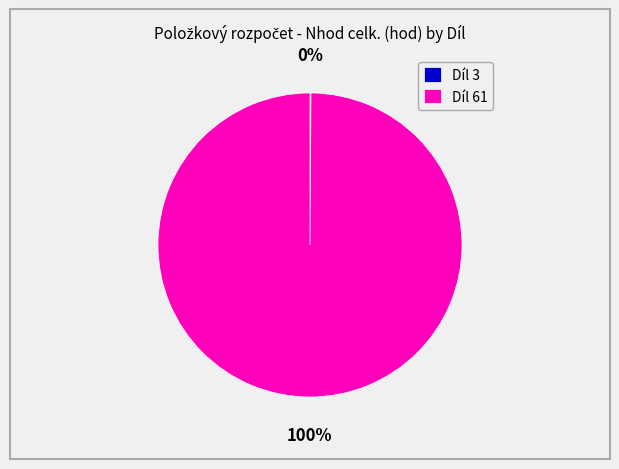

What is the largest slice in the pie chart?

Díl 61